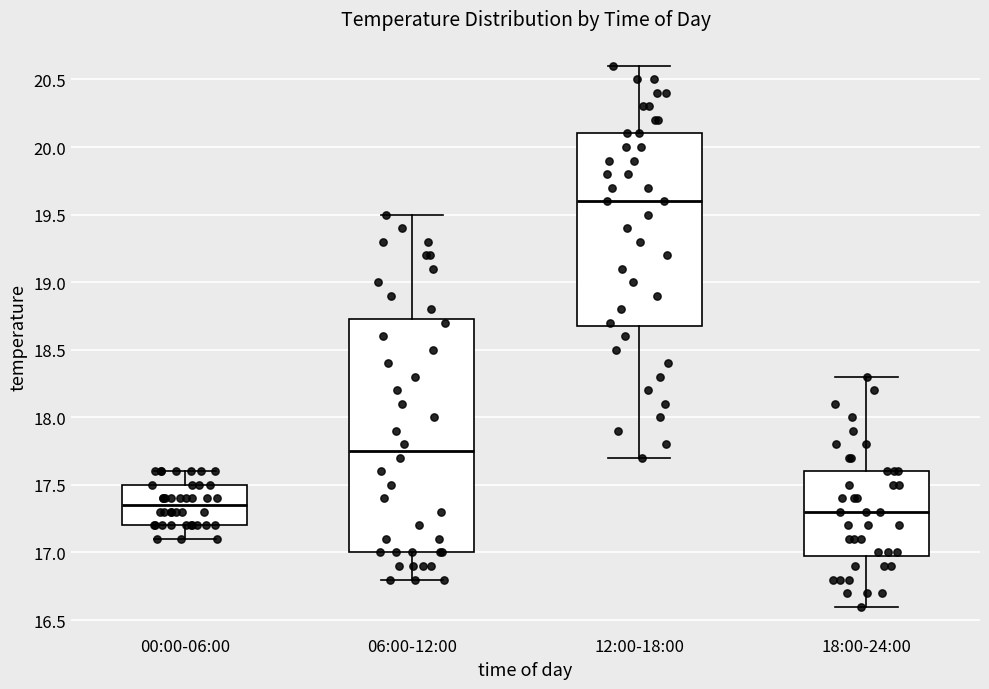

Which box has the lowest median line?

18:00-24:00